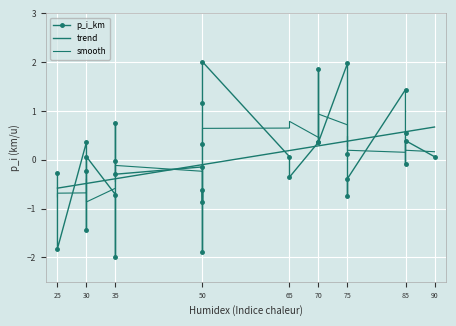

Where do p_i_km and smooth first cross each other?

25 and 25